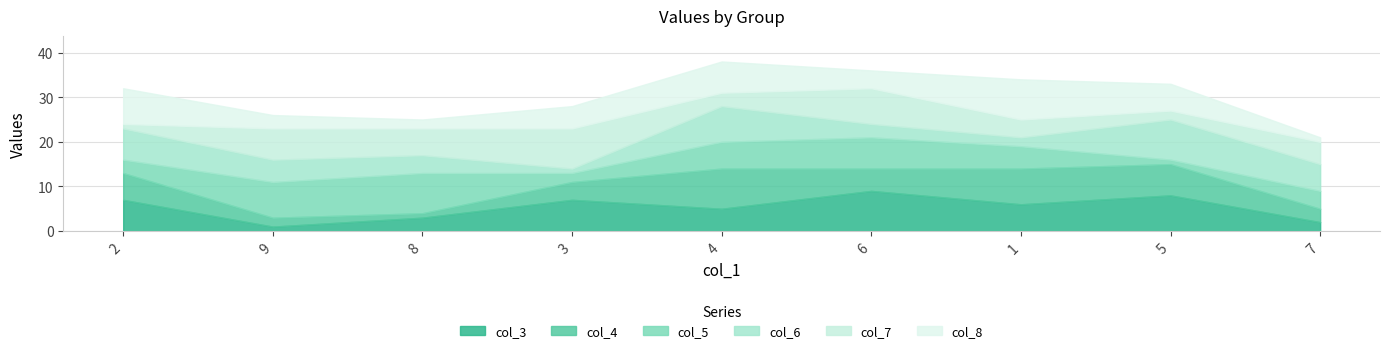

Which series ends up on top after the final intersection of col_8 and col_3?

col_3